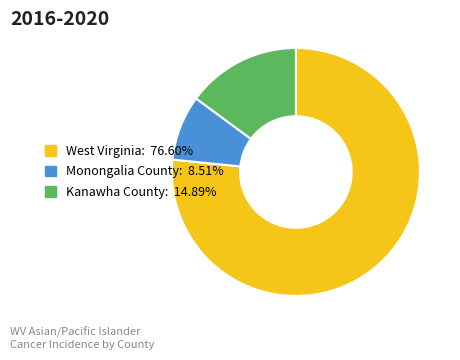

How many segments does this pie chart have?

3